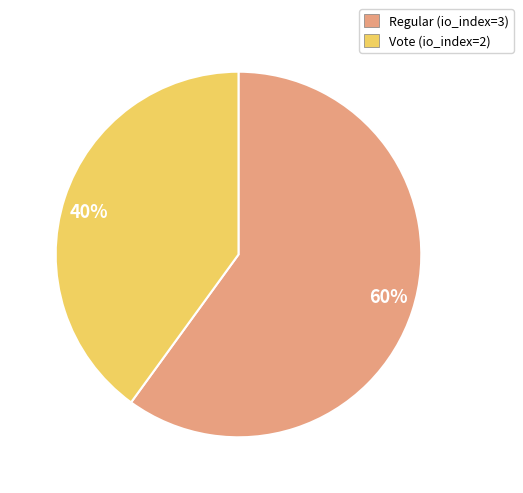

What is the smallest slice in the pie chart?

40%